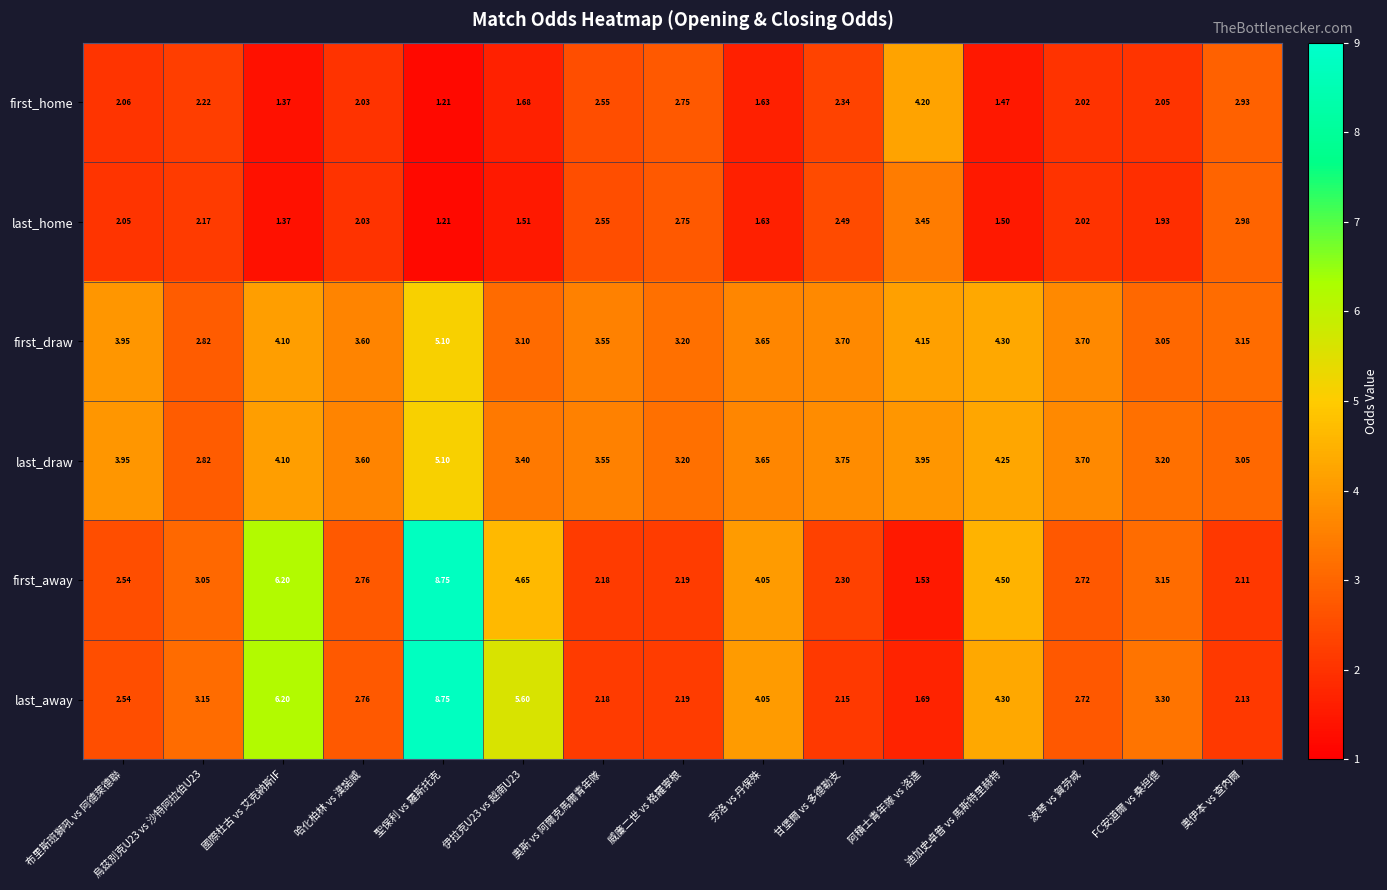

Which series changed the most between 國際杜古 vs 艾克納斯IF and 奧伊本 vs 查內爾?

first_away